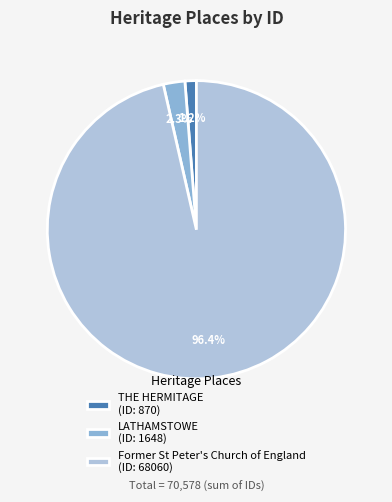

To the nearest percent, what is the combined percentage of Former St Peter's Church of England and THE HERMITAGE?

98%